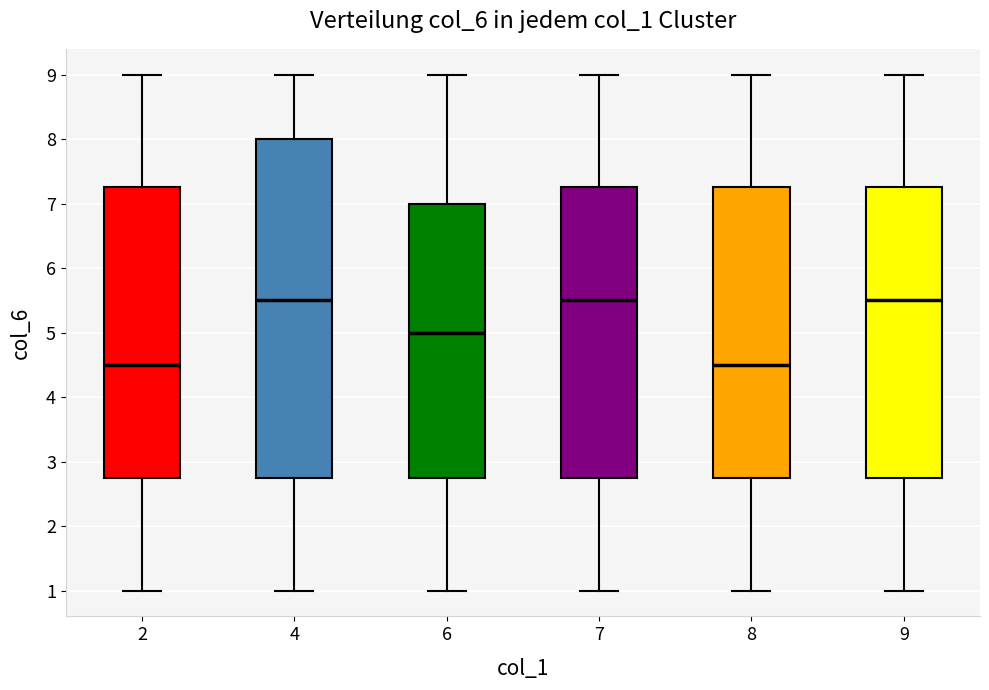

Reading left to right, transcribe this box plot: for each box, give where its median line is, the range the box spans, and where its two whiskers end, as read against the y-axis. The values are not printed on the chart, so give them approximately, as read against the axis.

2: median 4.5, box 2.8 to 7.3, whiskers 1.0 to 9.0
4: median 5.5, box 2.8 to 8.0, whiskers 1.0 to 9.0
6: median 5.0, box 2.8 to 7.0, whiskers 1.0 to 9.0
7: median 5.5, box 2.8 to 7.3, whiskers 1.0 to 9.0
8: median 4.5, box 2.8 to 7.3, whiskers 1.0 to 9.0
9: median 5.5, box 2.8 to 7.3, whiskers 1.0 to 9.0